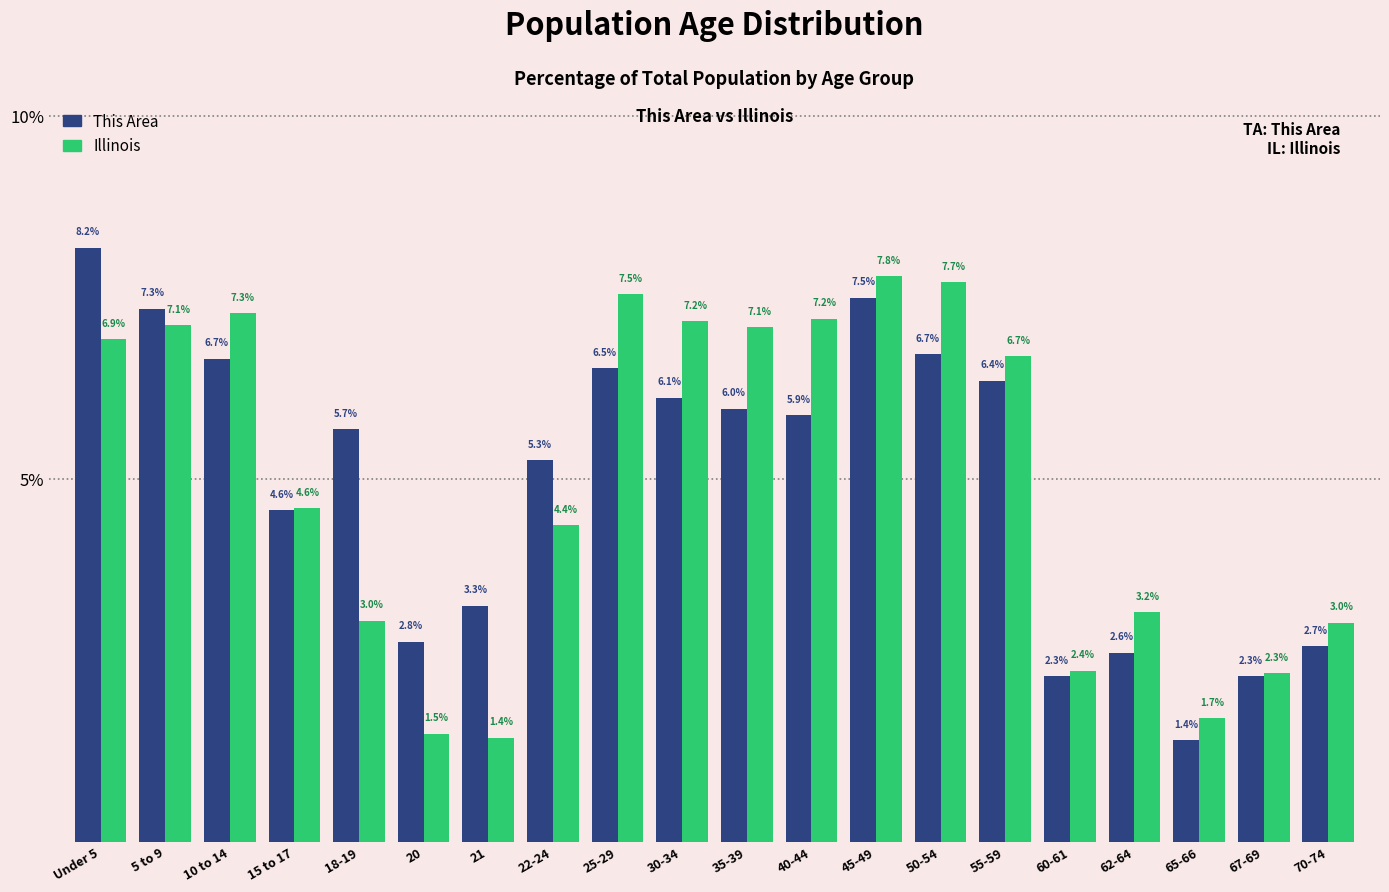

Reading right to left, list all the values displayed in this chart.

This Area: 70-74=2.7	67-69=2.3	65-66=1.4	62-64=2.6	60-61=2.3	55-59=6.4	50-54=6.7	45-49=7.5	40-44=5.9	35-39=6.0	30-34=6.1	25-29=6.5	22-24=5.3	21=3.3	20=2.8	18-19=5.7	15 to 17=4.6	10 to 14=6.7	5 to 9=7.3	Under 5=8.2
Illinois: 70-74=3.0	67-69=2.3	65-66=1.7	62-64=3.2	60-61=2.4	55-59=6.7	50-54=7.7	45-49=7.8	40-44=7.2	35-39=7.1	30-34=7.2	25-29=7.5	22-24=4.4	21=1.4	20=1.5	18-19=3.0	15 to 17=4.6	10 to 14=7.3	5 to 9=7.1	Under 5=6.9